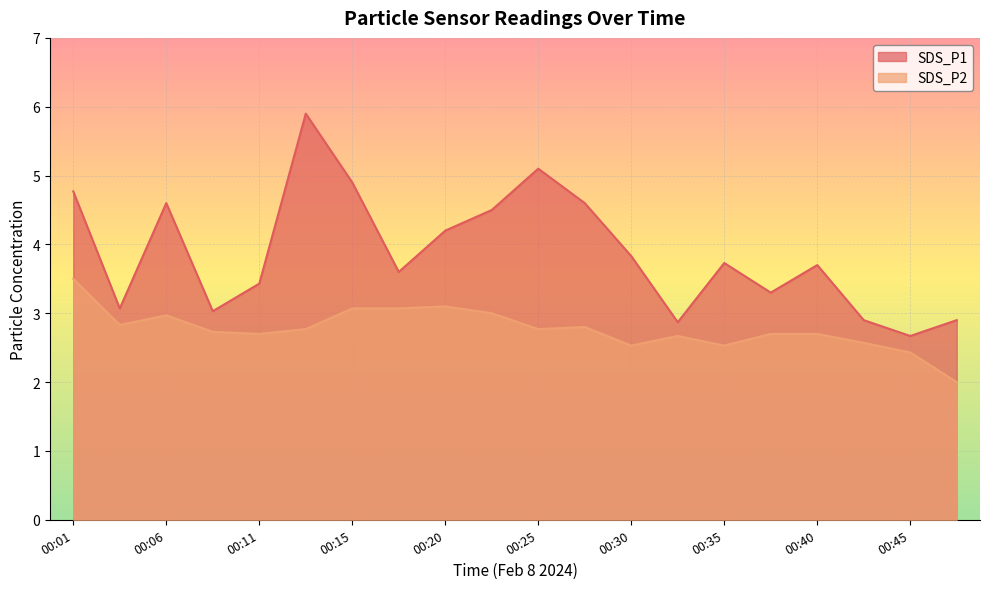

The SDS_P1 series shows 5.3 at 00:03. True or false?

False